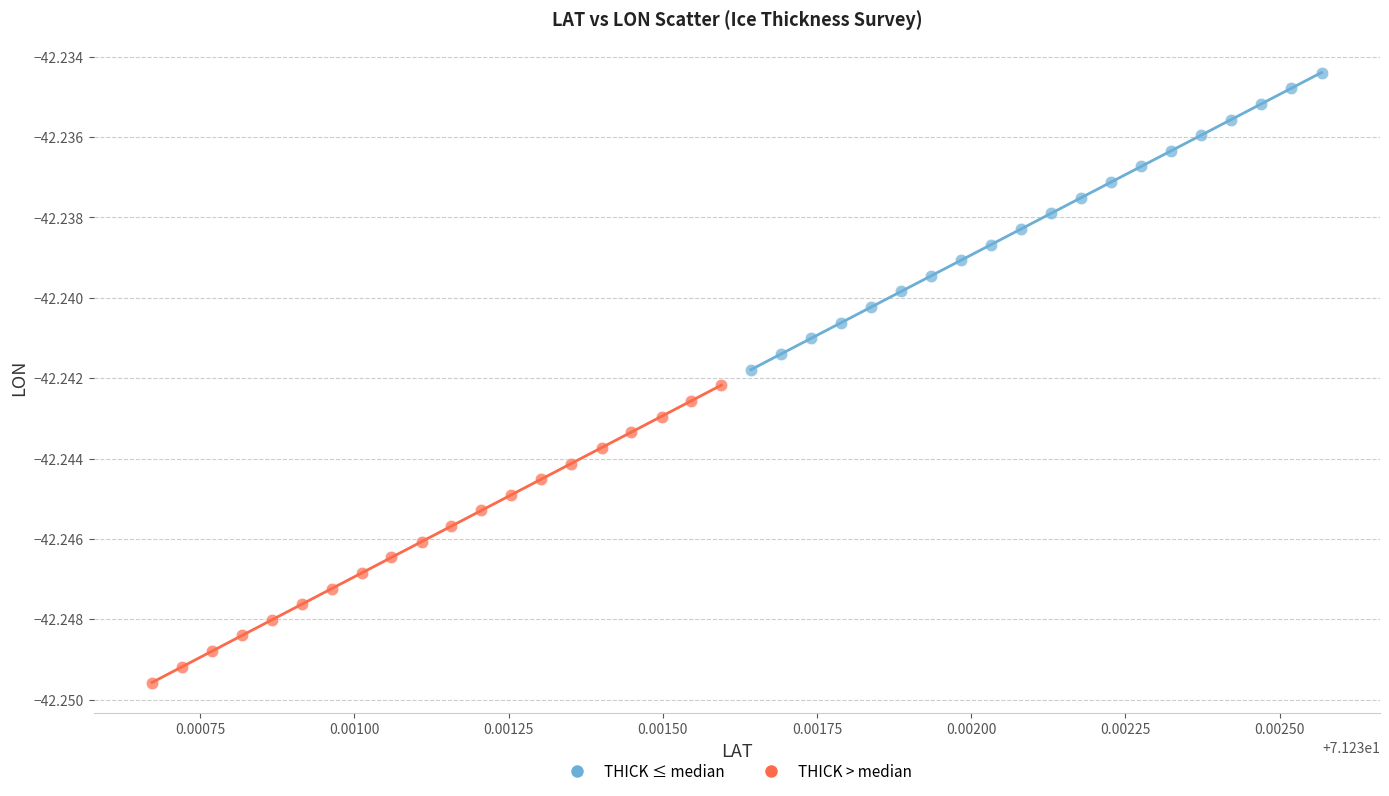

What are all the series names shown in the legend?

THICK ≤ median, THICK > median